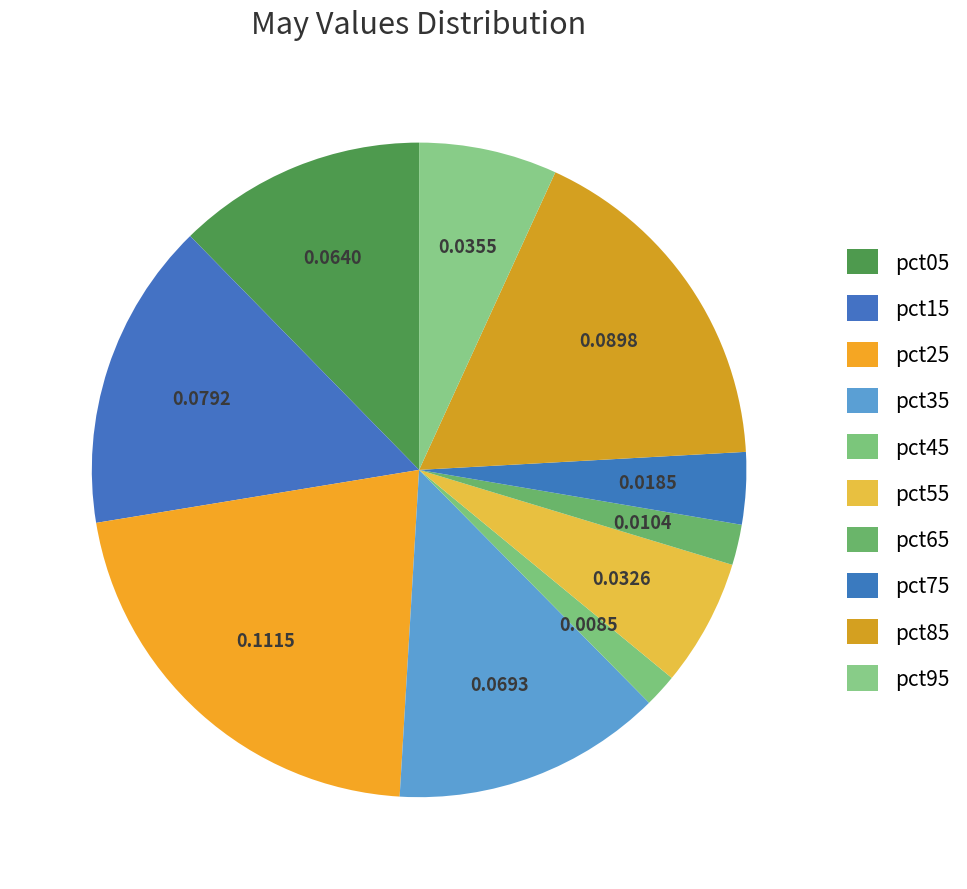

Count the number of slices in the pie.

10